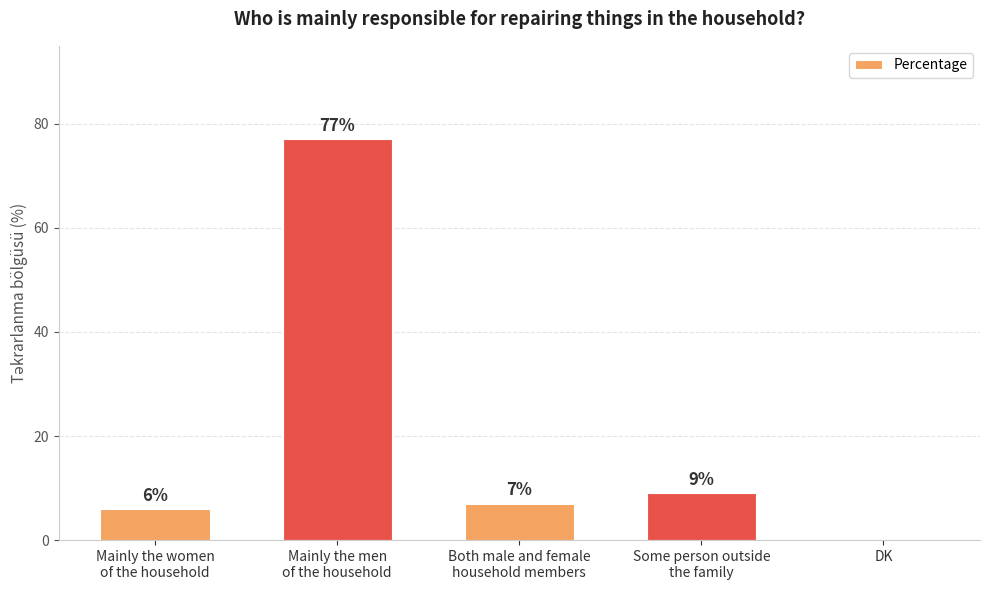

What is the average value?

20